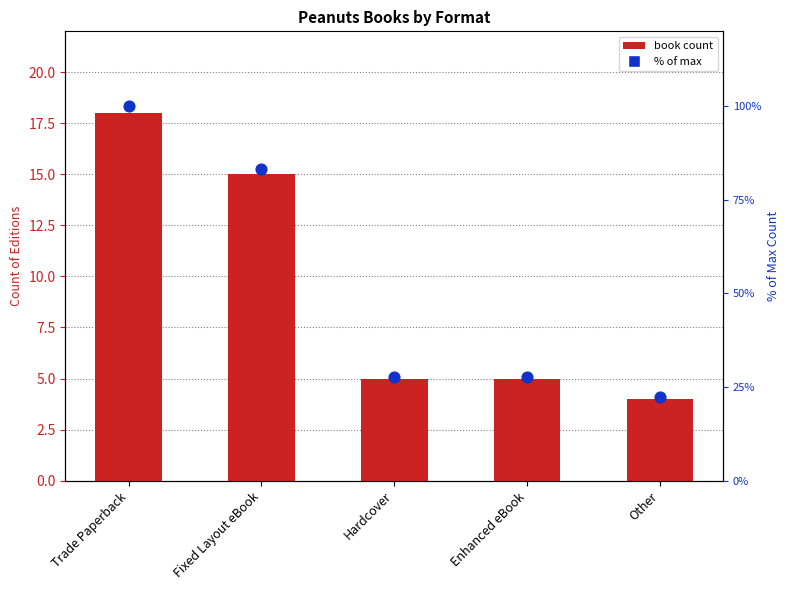

Which series reaches the maximum Y coordinate?

% of max